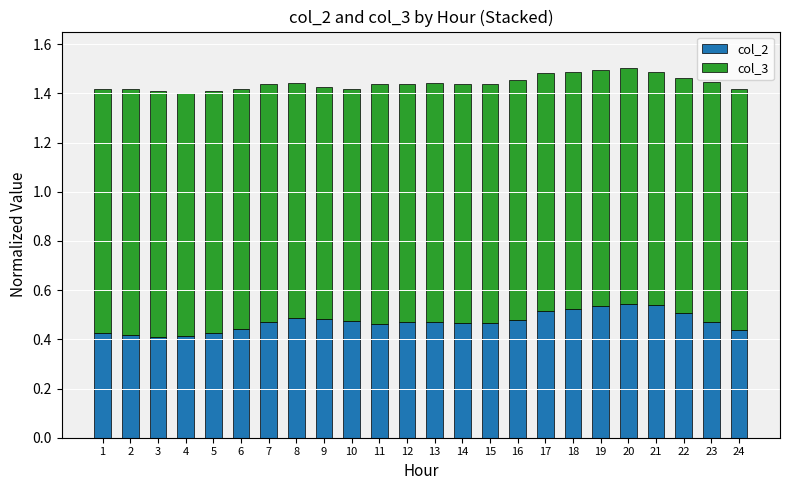

The col_2 series shows 0.5 at 10. True or false?

True